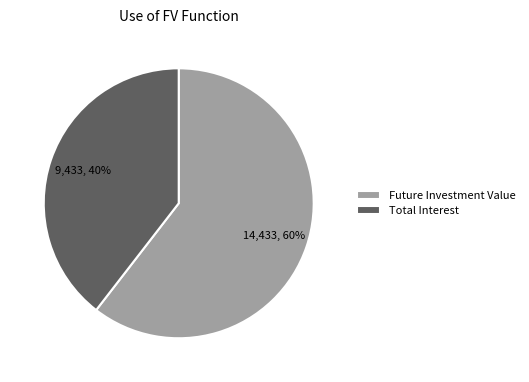

Which slice is the smallest?

Total Interest